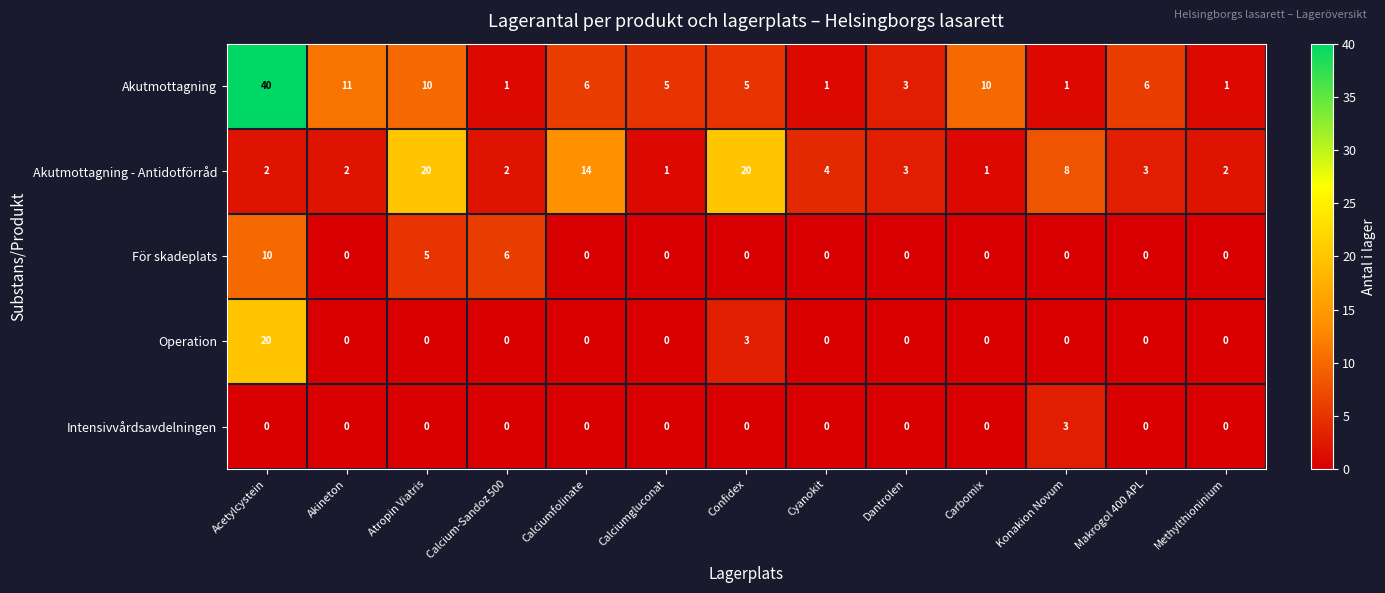

What is the difference between the maximum and second lowest values in the Akutmottagning - Antidotförråd series?

19